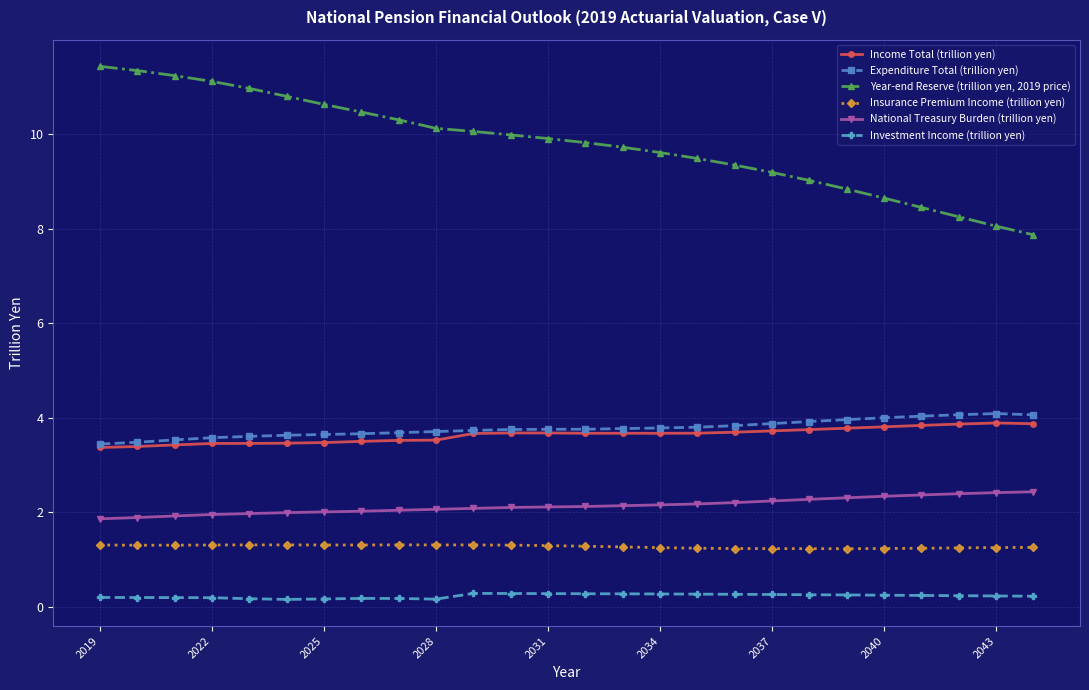

What is the greatest value displayed?

11.4